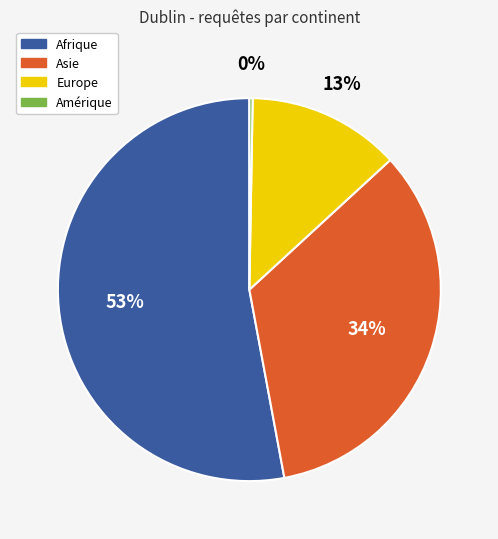

True or false: Europe accounts for 6% of the total.

False